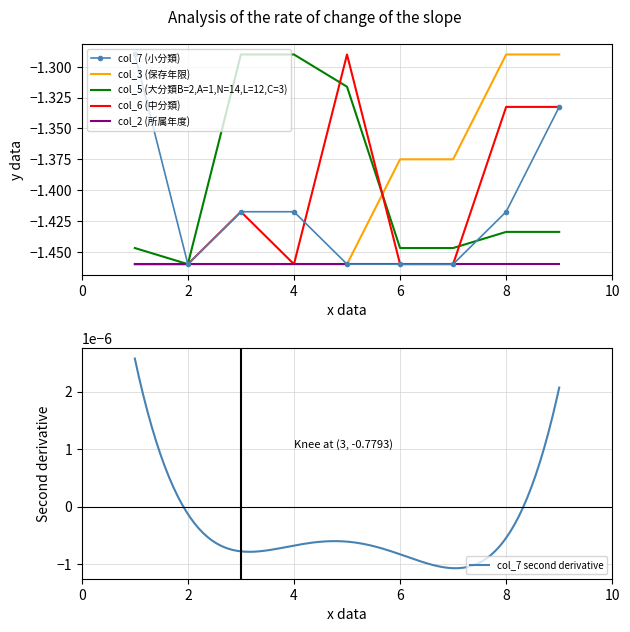

Which has a higher value, 8 or 4?

8